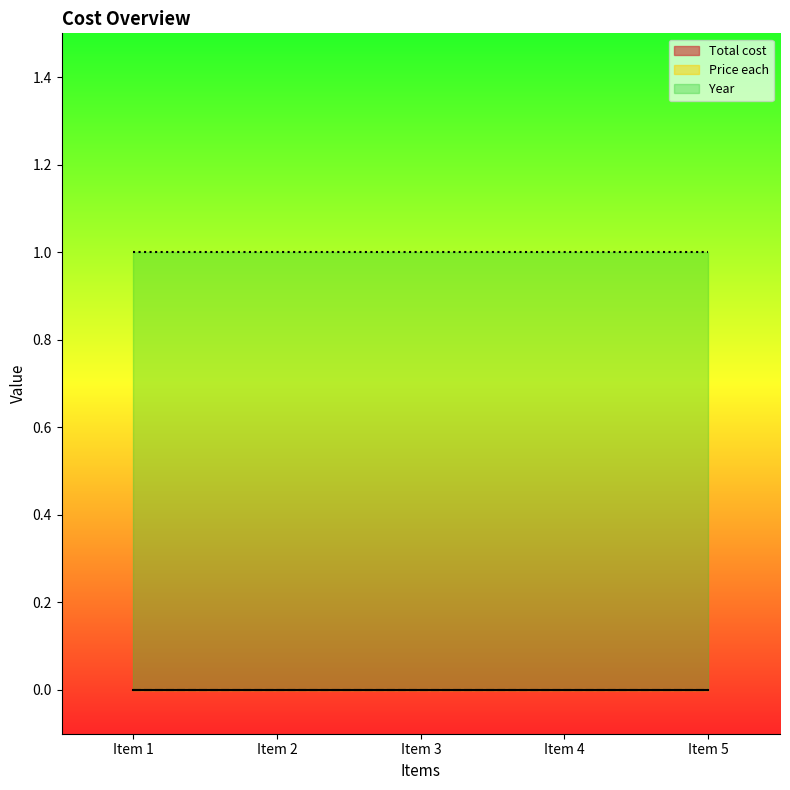

Reading left to right, what are all the values shown in this chart?

Total cost: Item 1=0	Item 2=0	Item 3=0	Item 4=0	Item 5=0
Price each: Item 1=0	Item 2=0	Item 3=0	Item 4=0	Item 5=0
Year: Item 1=1	Item 2=1	Item 3=1	Item 4=1	Item 5=1